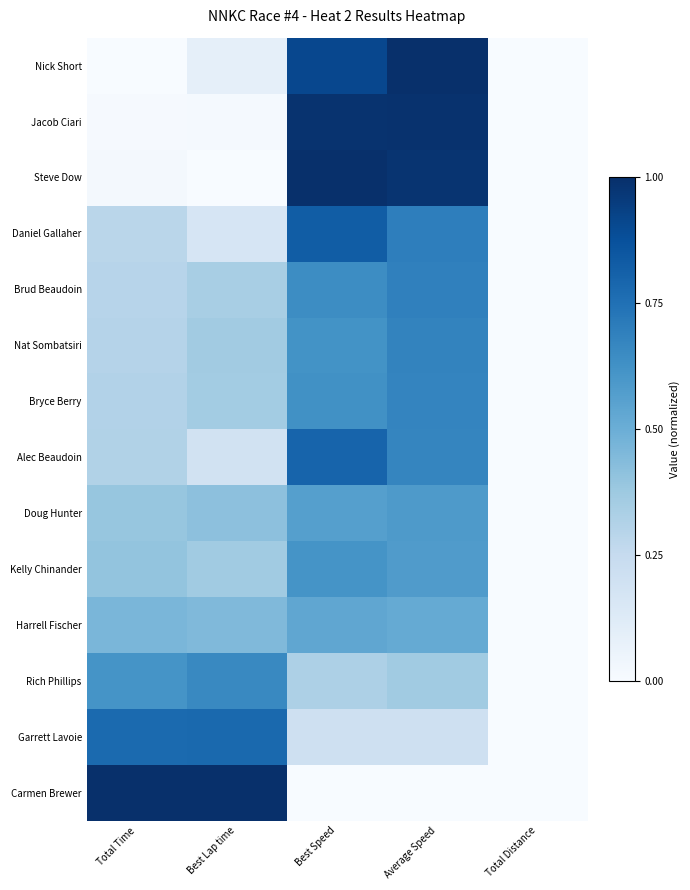

Reading left to right, extract all data points from this chart.

Nick Short: Total Time=0.0	Best Lap time=0.1	Best Speed=0.9	Average Speed=1.0	Total Distance=0.0
Jacob Ciari: Total Time=0.0	Best Lap time=0.0	Best Speed=1.0	Average Speed=1.0	Total Distance=0.0
Steve Dow: Total Time=0.0	Best Lap time=0.0	Best Speed=1.0	Average Speed=1.0	Total Distance=0.0
Daniel Gallaher: Total Time=0.3	Best Lap time=0.2	Best Speed=0.8	Average Speed=0.7	Total Distance=0.0
Brud Beaudoin: Total Time=0.3	Best Lap time=0.3	Best Speed=0.6	Average Speed=0.7	Total Distance=0.0
Nat Sombatsiri: Total Time=0.3	Best Lap time=0.4	Best Speed=0.6	Average Speed=0.7	Total Distance=0.0
Bryce Berry: Total Time=0.3	Best Lap time=0.4	Best Speed=0.6	Average Speed=0.7	Total Distance=0.0
Alec Beaudoin: Total Time=0.3	Best Lap time=0.2	Best Speed=0.8	Average Speed=0.7	Total Distance=0.0
Doug Hunter: Total Time=0.4	Best Lap time=0.4	Best Speed=0.6	Average Speed=0.6	Total Distance=0.0
Kelly Chinander: Total Time=0.4	Best Lap time=0.4	Best Speed=0.6	Average Speed=0.6	Total Distance=0.0
Harrell Fischer: Total Time=0.5	Best Lap time=0.4	Best Speed=0.5	Average Speed=0.5	Total Distance=0.0
Rich Phillips: Total Time=0.6	Best Lap time=0.7	Best Speed=0.3	Average Speed=0.4	Total Distance=0.0
Garrett Lavoie: Total Time=0.8	Best Lap time=0.8	Best Speed=0.2	Average Speed=0.2	Total Distance=0.0
Carmen Brewer: Total Time=1.0	Best Lap time=1.0	Best Speed=0.0	Average Speed=0.0	Total Distance=0.0